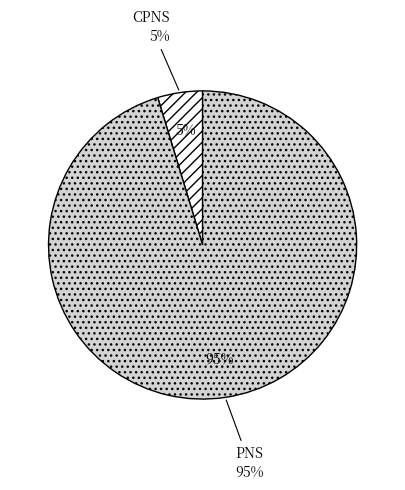

Is PNS the majority of the pie?

Yes